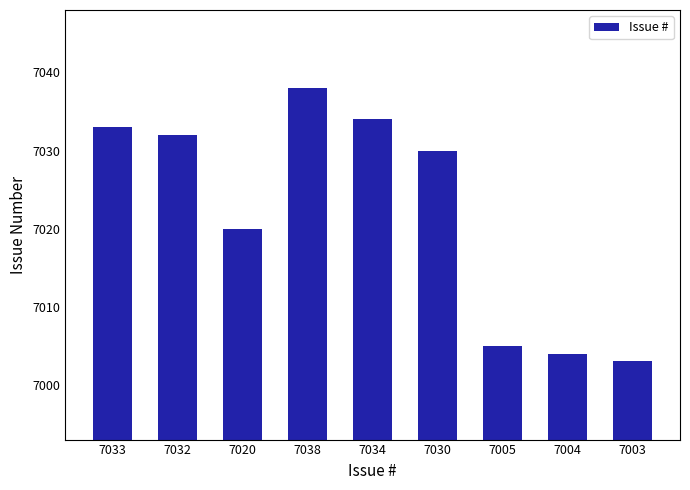

Approximately how many times larger is the value at 7030 compared to 7003?

1.0